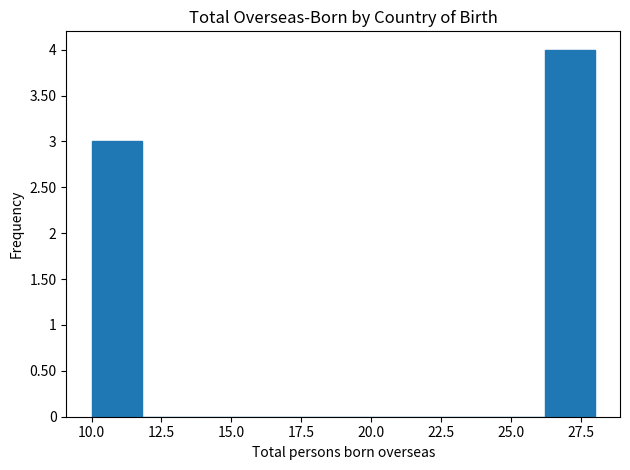

Around what value on the x-axis is the tallest bar? Give the approximate position of its centre, as read against the axis.

27.0